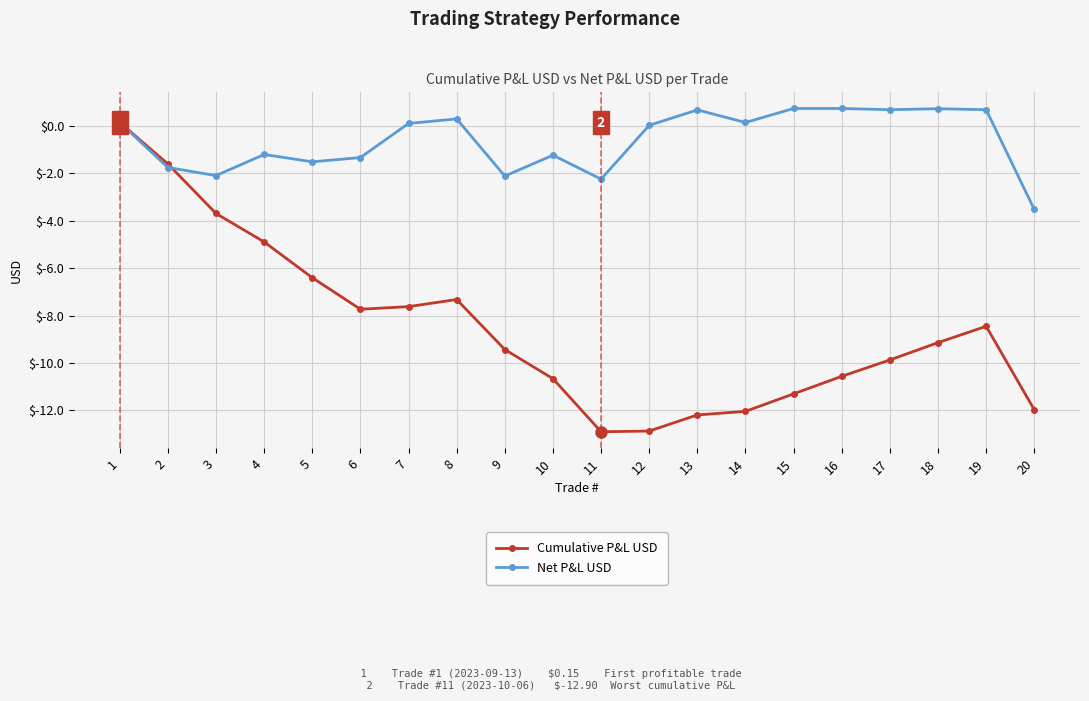

How many data points does each series have?

20